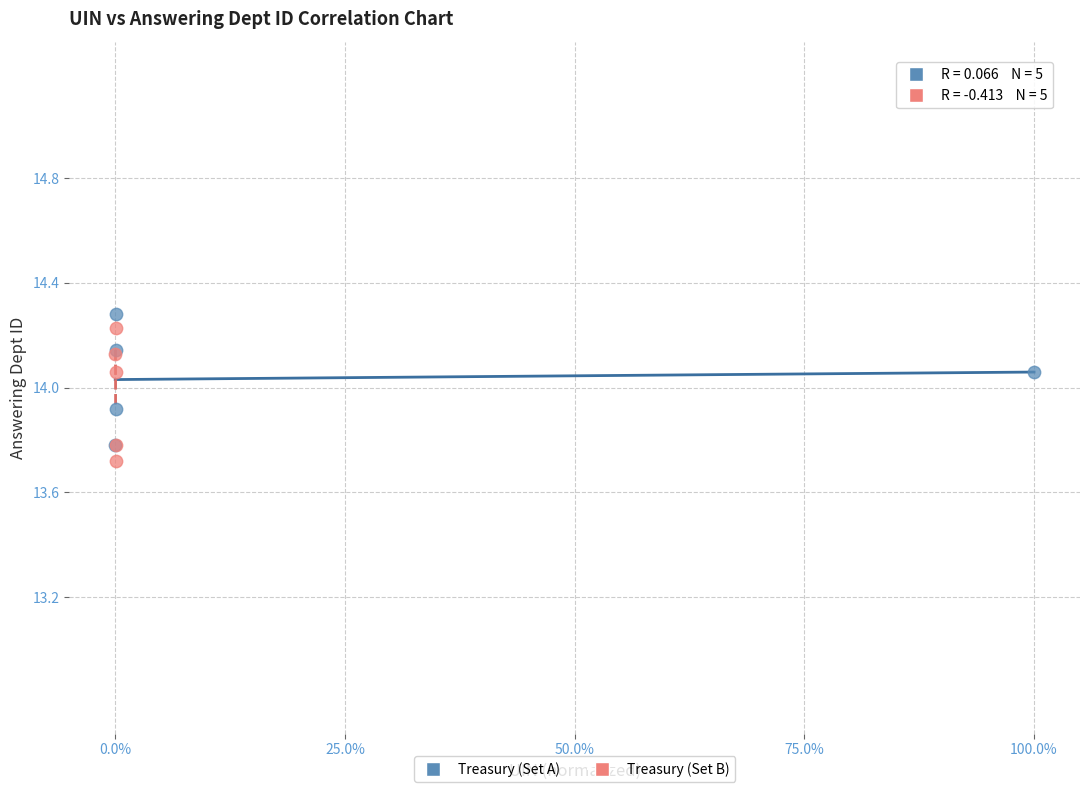

What are all the series names shown in the legend?

Treasury (Set A), Treasury (Set B)